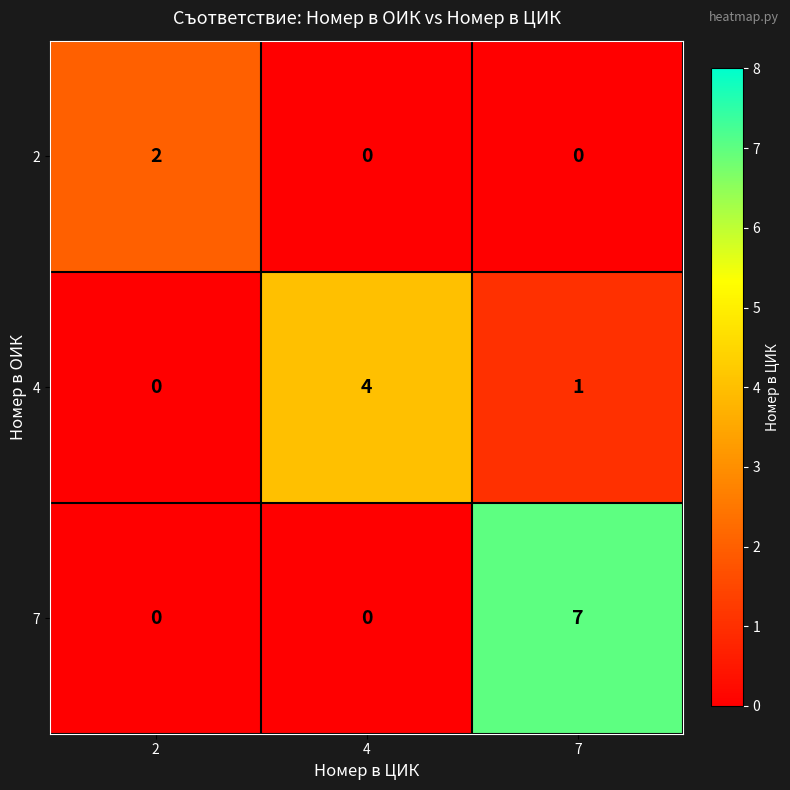

Which series changed the most between 4 and 7?

7